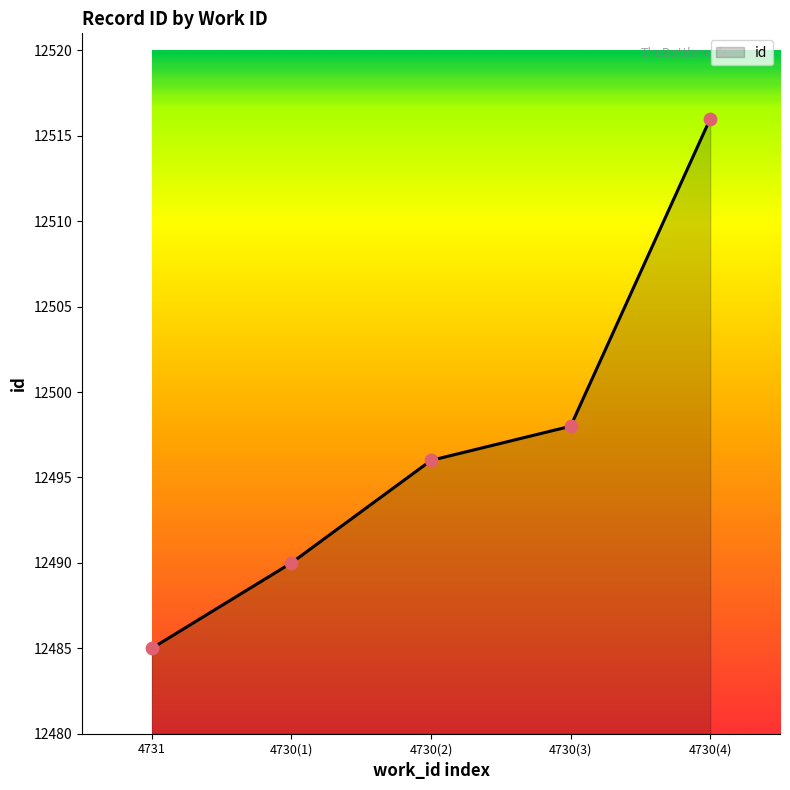

Between 4730(2) and 4730(4), which is larger?

4730(4)